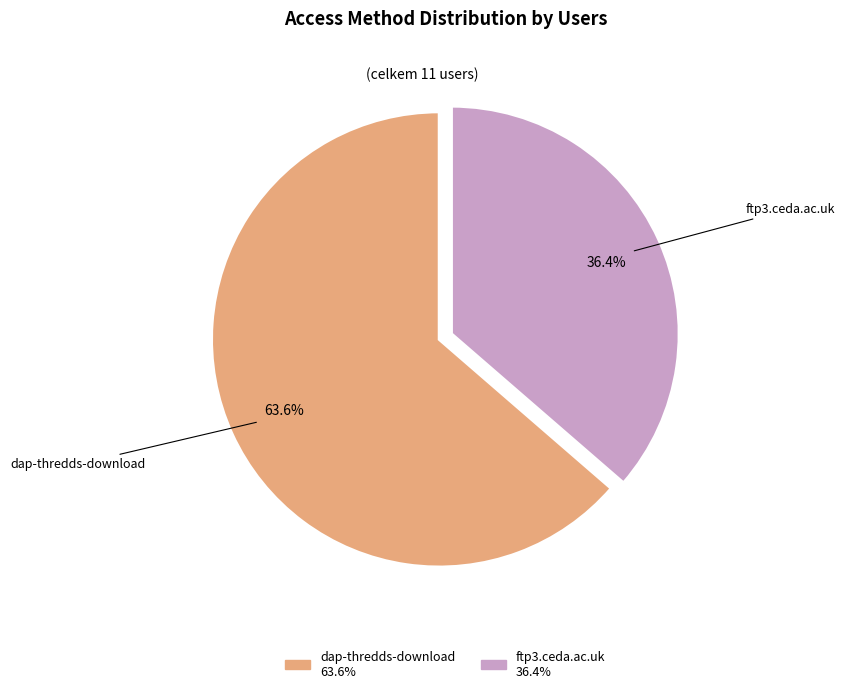

Which category accounts for the majority?

dap-thredds-download